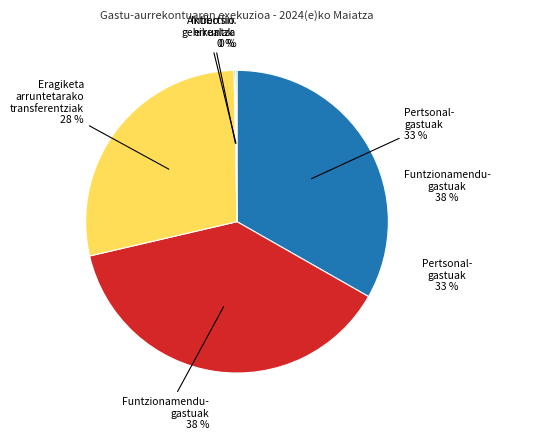

Is there a majority slice in this chart?

No